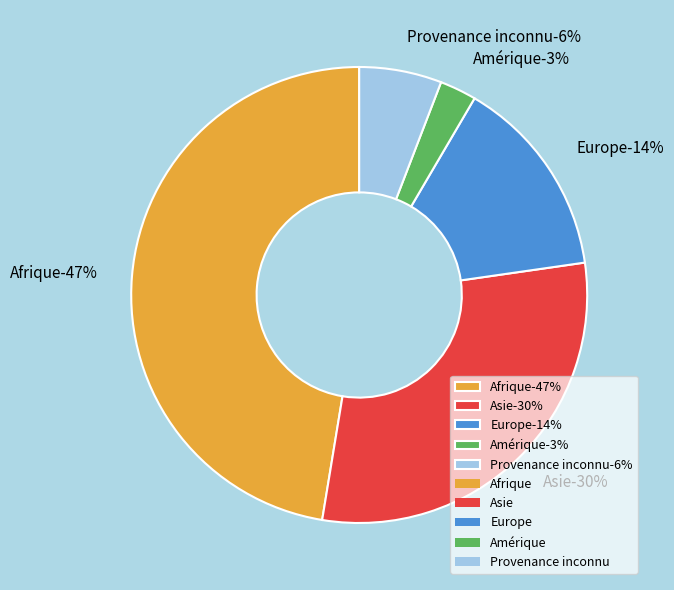

The Europe slice represents 14% of the pie. True or false?

True